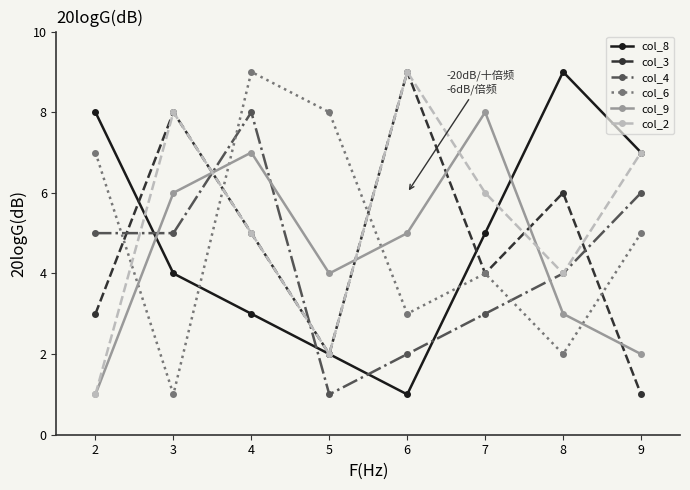

List the labels in order of col_3 value, largest first.

6, 3, 8, 4, 7, 2, 5, 9